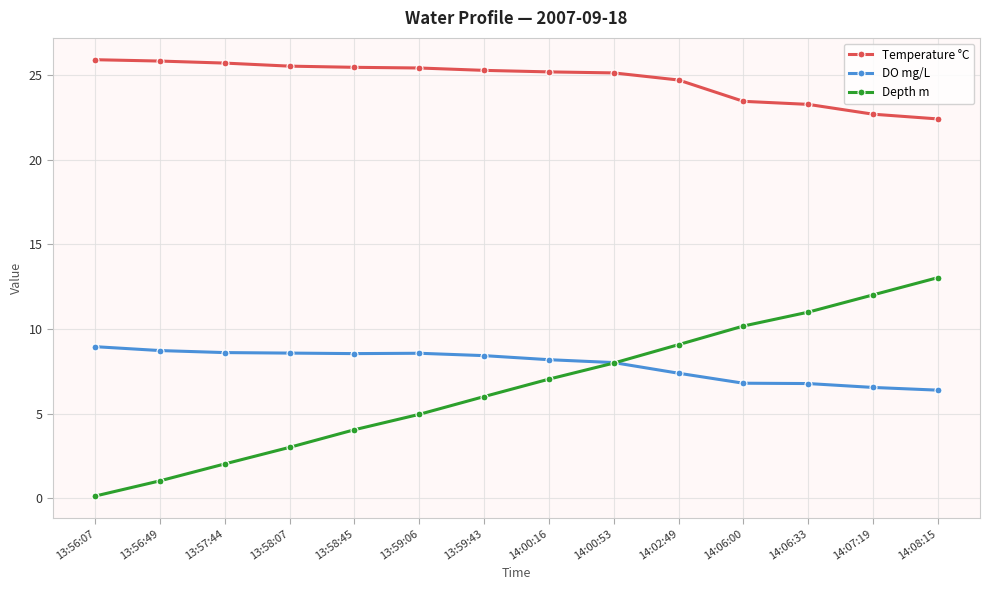

What is the highest value of the Temperature °C series?

25.9